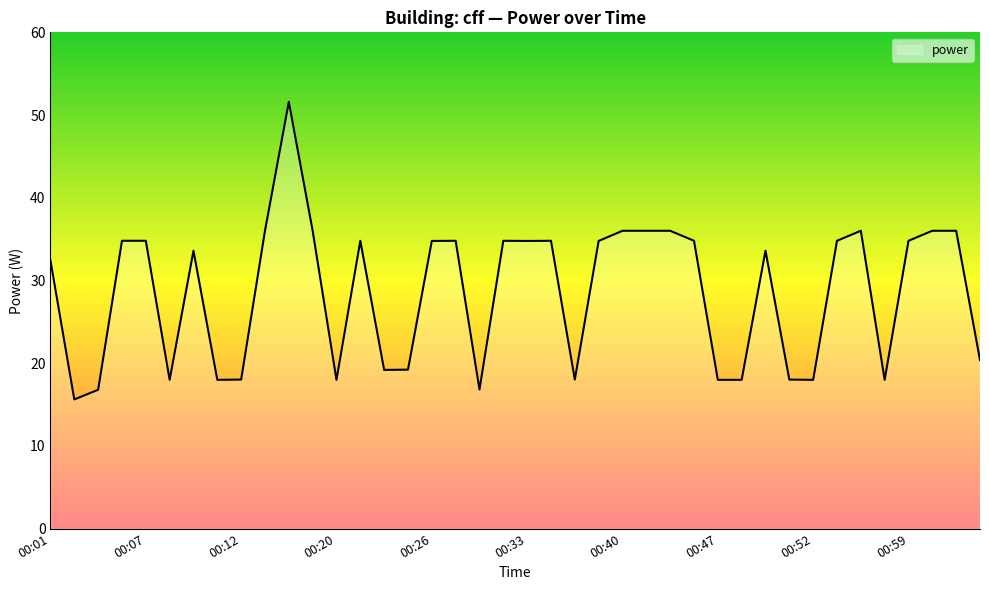

What is the minimum value shown in the chart?

15.6